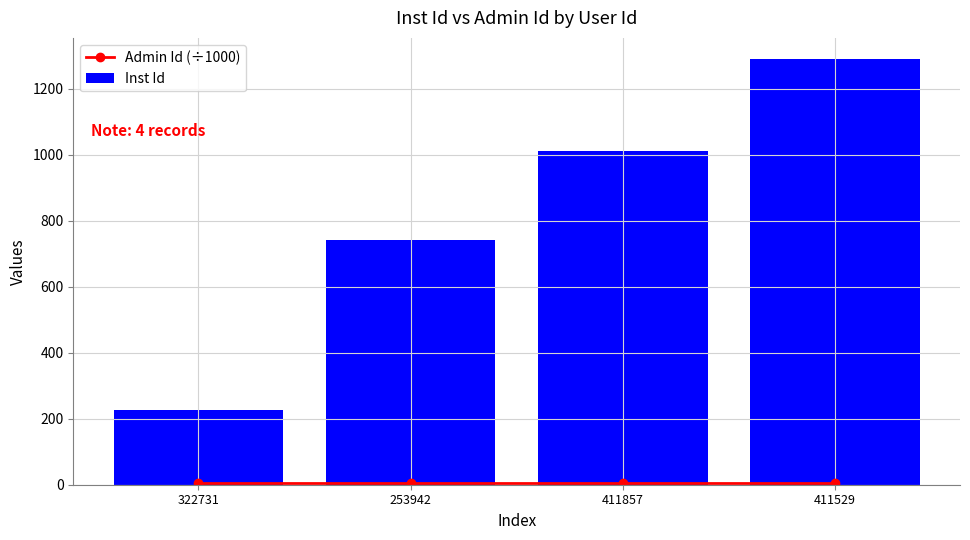

What is the total value across all series at 253942?

747.4